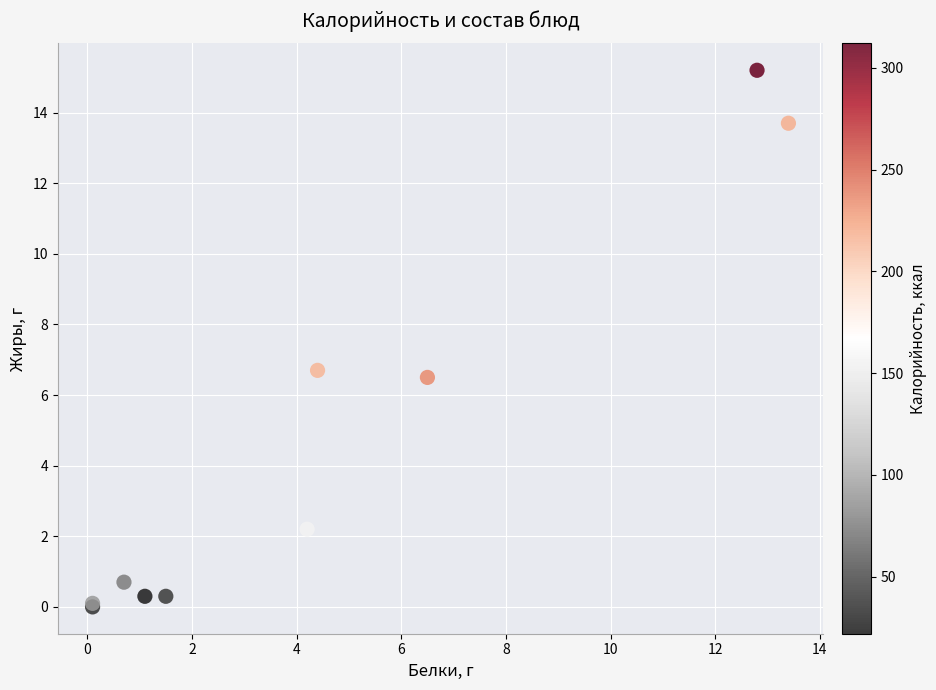

What Y value in the scatter plot is closest to 7?

6.7